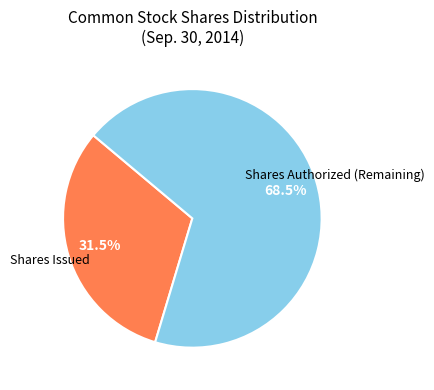

How many segments does this pie chart have?

2